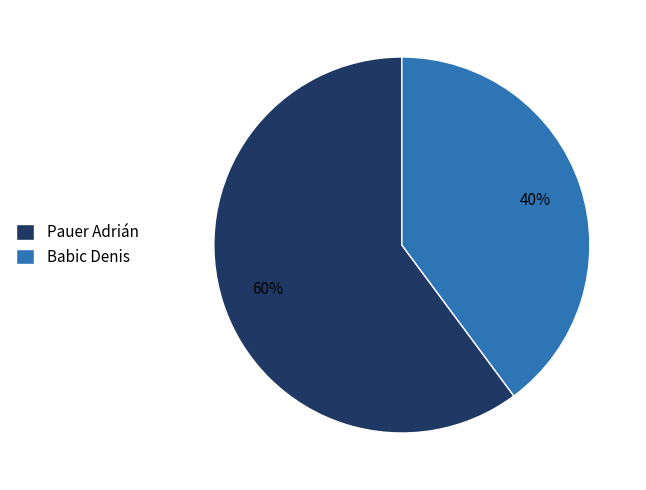

Is there a majority slice in this chart?

Yes